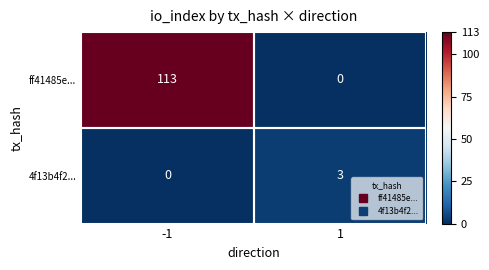

The value of 4f13b4f2... at 1 is 3. True or false?

True